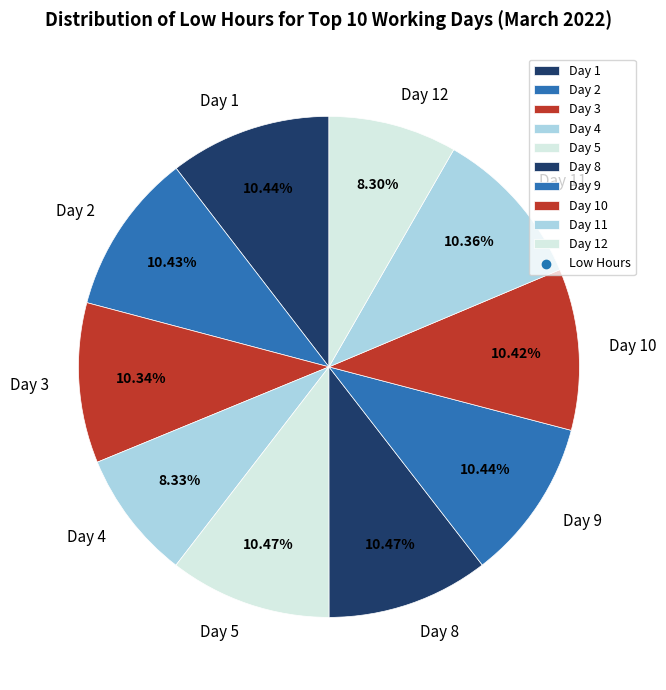

Which has a higher value, Day 8 or Day 4?

Day 8